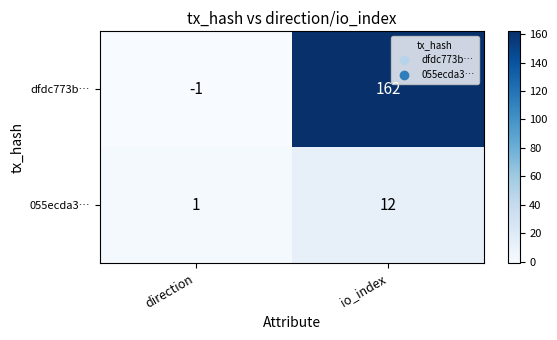

What is the difference between the maximum and minimum values in the 055ecda3… series?

11